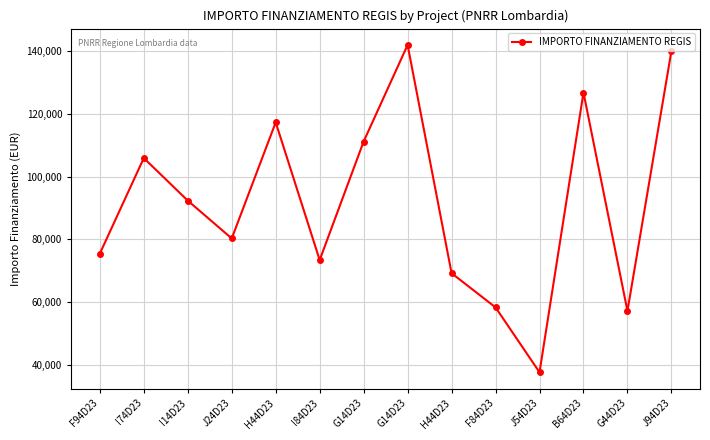

True or false: there are more than 1 points higher than both neighbors.

True